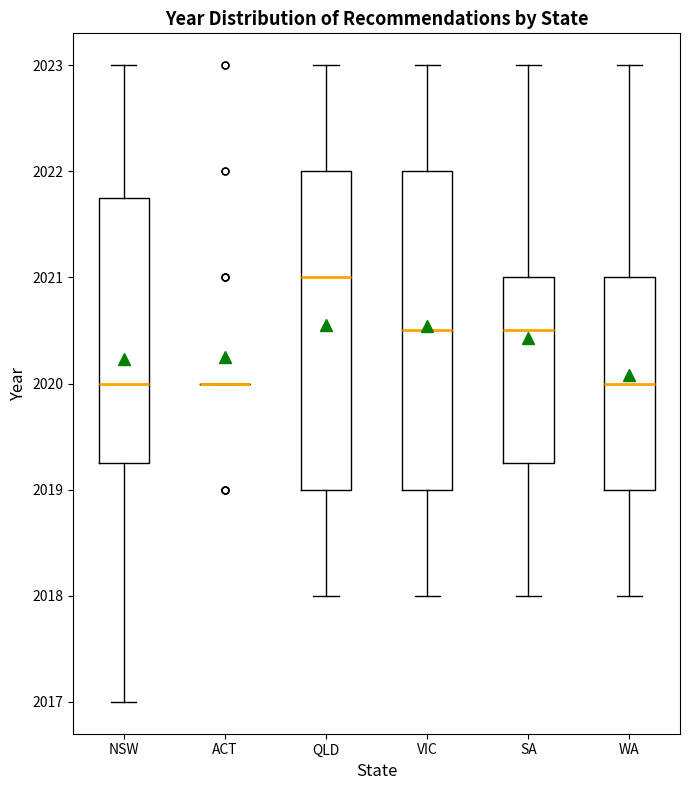

Where does the upper whisker of the box for NSW end on the y-axis? The values are not printed on the chart, so give them approximately, as read against the axis.

2023.0